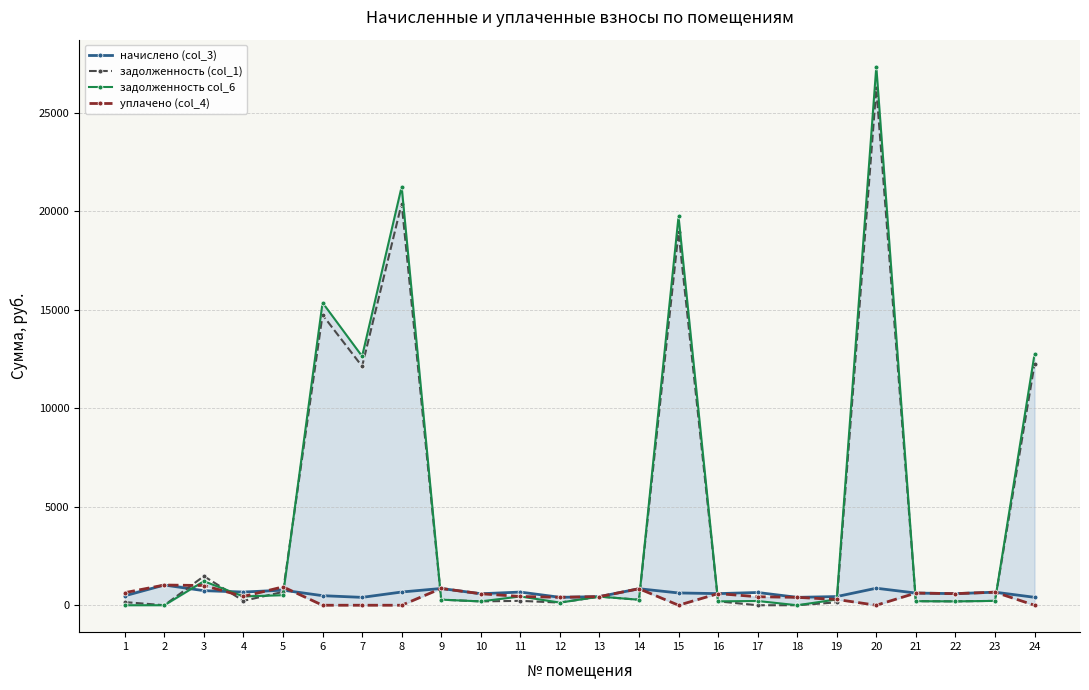

How many interior local peaks does the уплачено (col_4) series have?

7